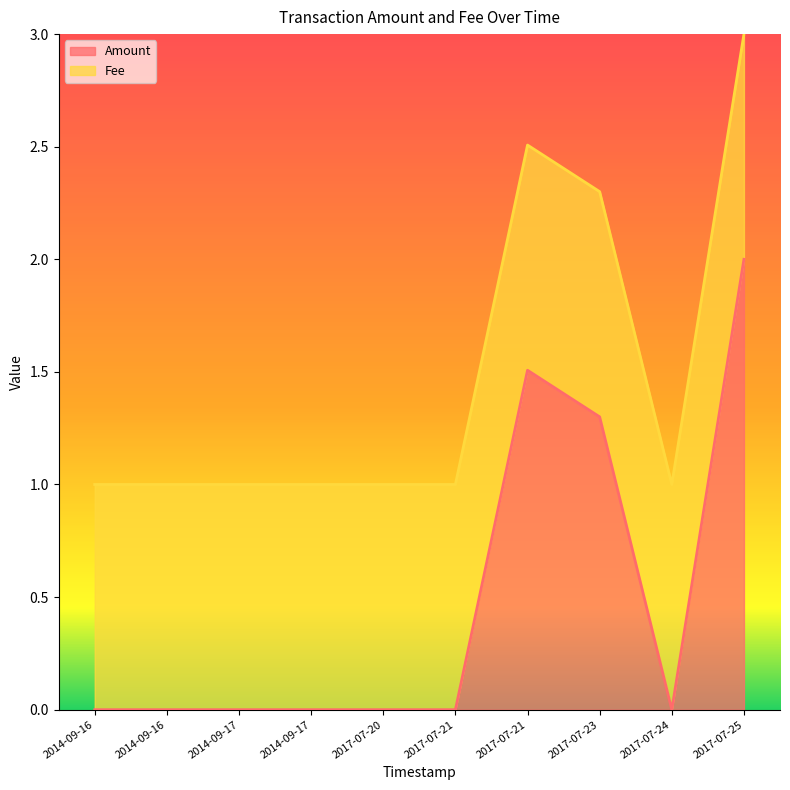

What is the sum of all values?

4.8